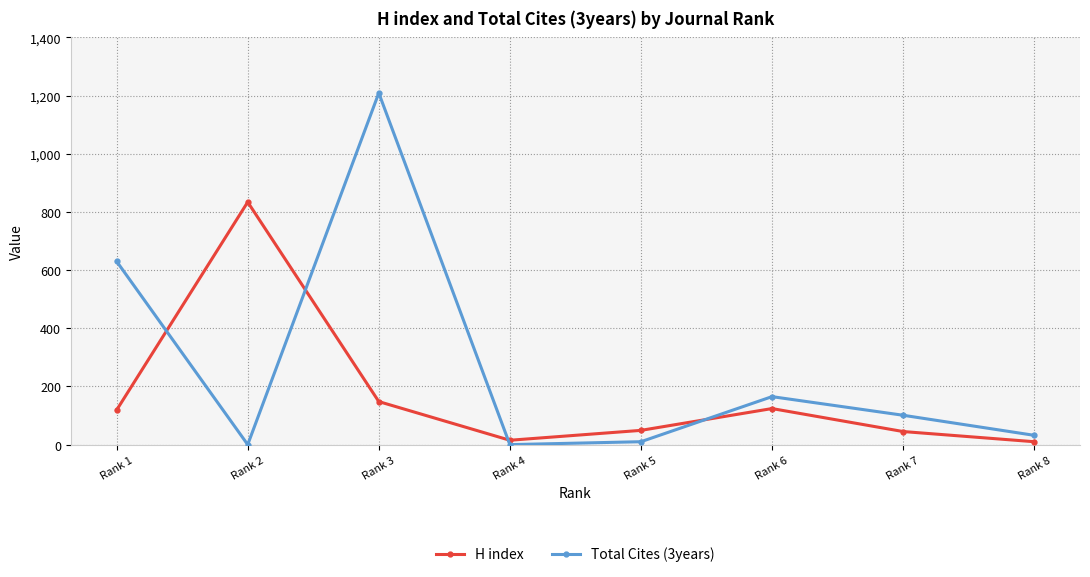

At how many categories does at least one series exceed 990?

1